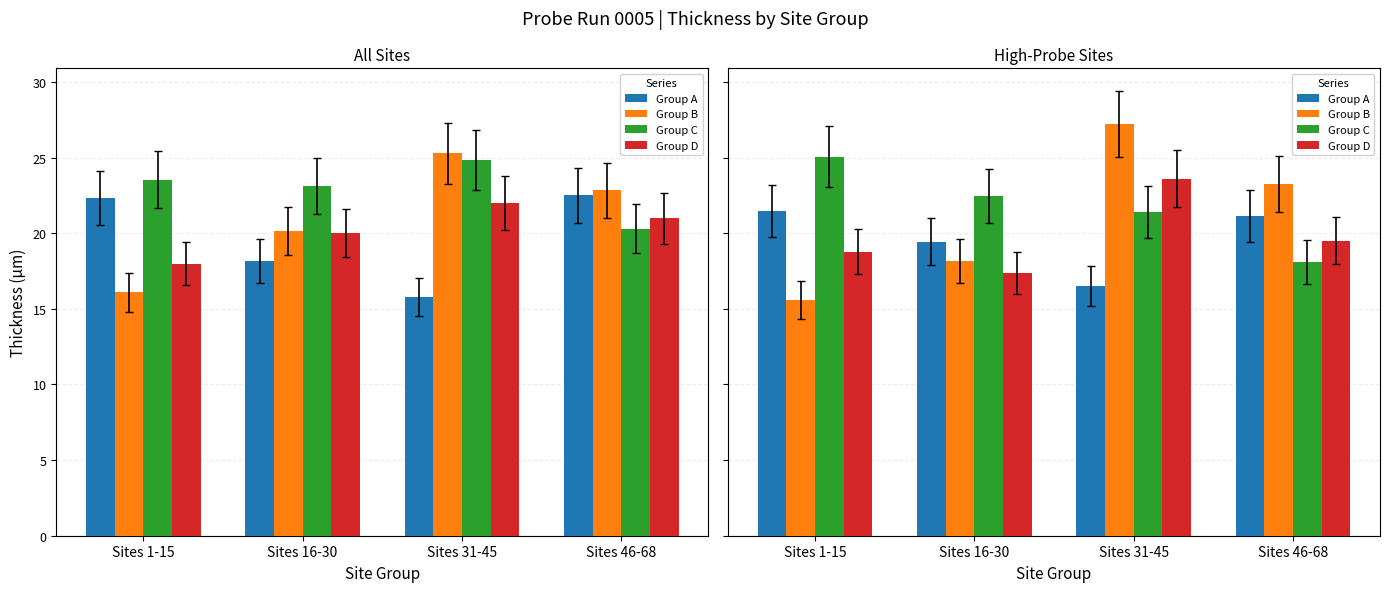

Between Sites 16-30 and Sites 31-45, which series saw the biggest shift?

Group B